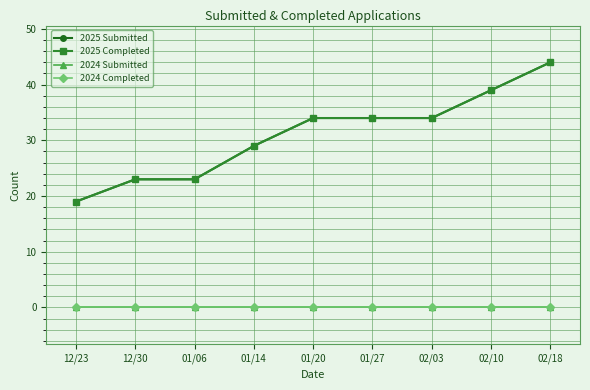

Where is 2025 Completed nearest to the value 31?

01/14